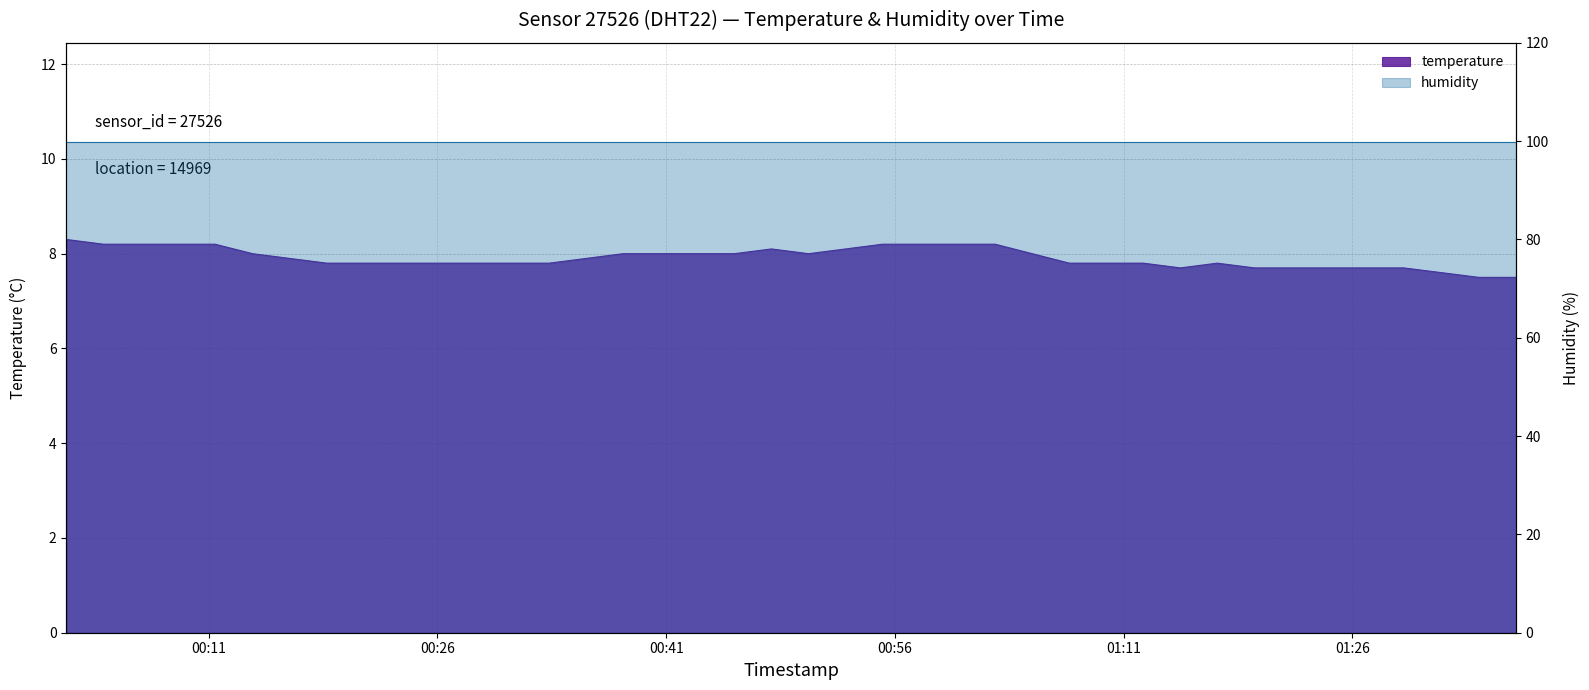

What is the minimum value shown in the chart?

7.5